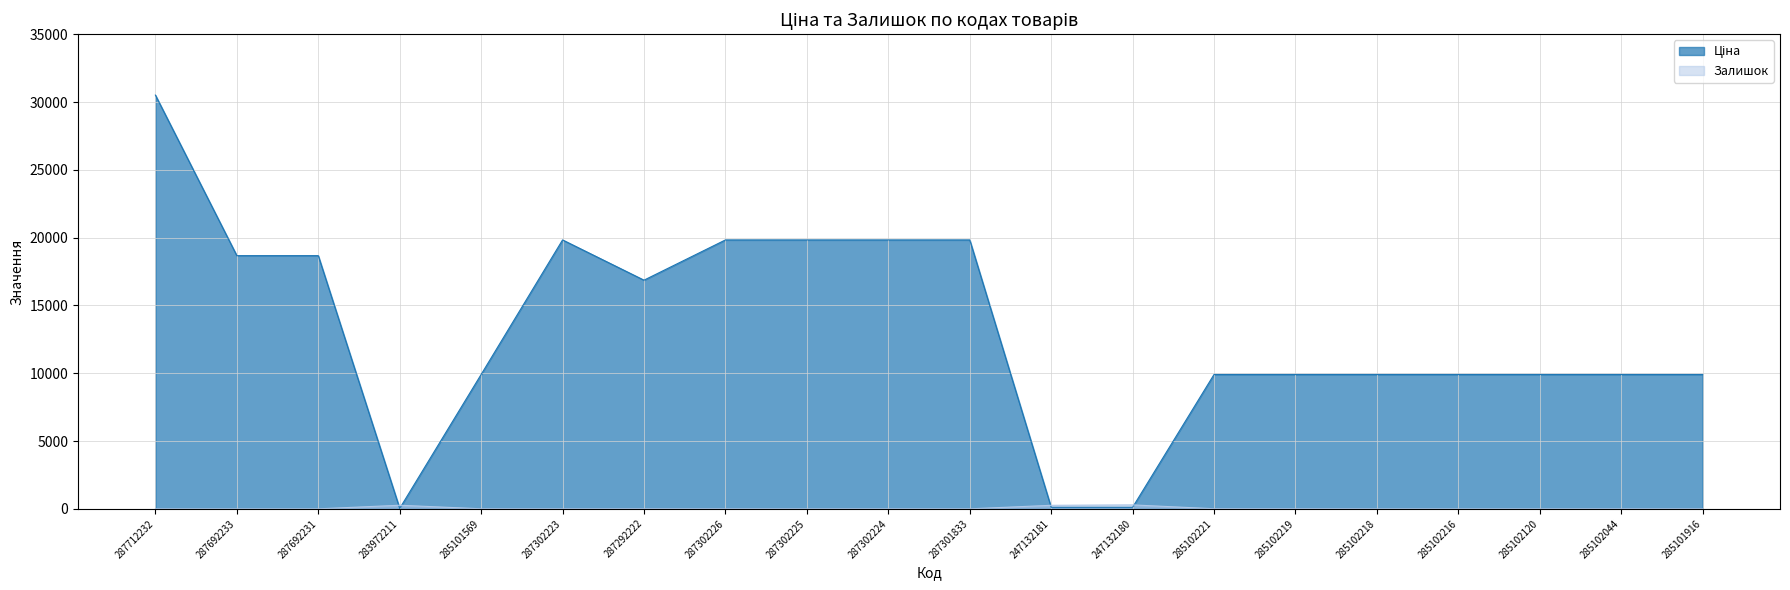

Reading left to right, extract all data points from this chart.

Ціна: 287712232=30512.3	287692233=18671.5	287692231=18671.5	283972211=32.0	285101569=9908.5	287302223=19831.1	287292222=16863.2	287302226=19831.1	287302225=19831.1	287302224=19831.1	287301833=19831.1	247132181=113.3	247132180=113.3	285102221=9908.5	285102219=9908.5	285102218=9908.5	285102216=9908.5	285102120=9908.5	285102044=9908.5	285101916=9908.5
Залишок: 287712232=0.0	287692233=0.0	287692231=0.0	283972211=264.0	285101569=4.0	287302223=1.0	287292222=5.0	287302226=2.0	287302225=0.0	287302224=3.0	287301833=0.0	247132181=260.0	247132180=290.0	285102221=8.0	285102219=7.0	285102218=0.0	285102216=0.0	285102120=0.0	285102044=1.0	285101916=0.0